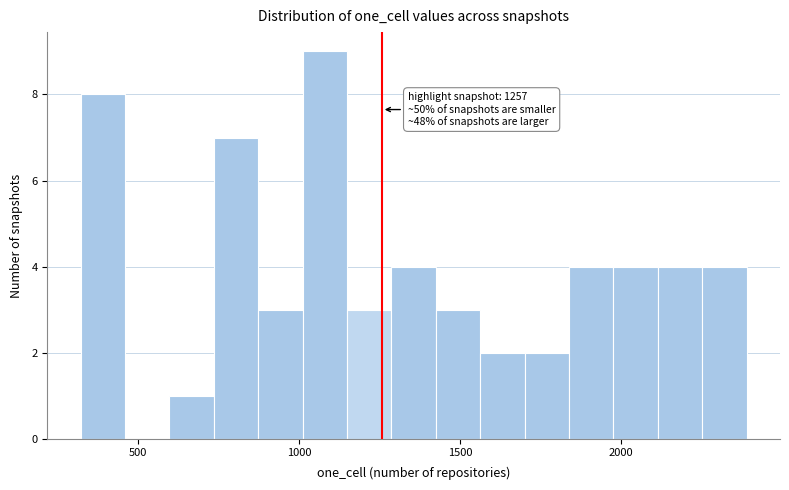

Read against the x-axis, roughly where is the centre of the tallest bar?

1100